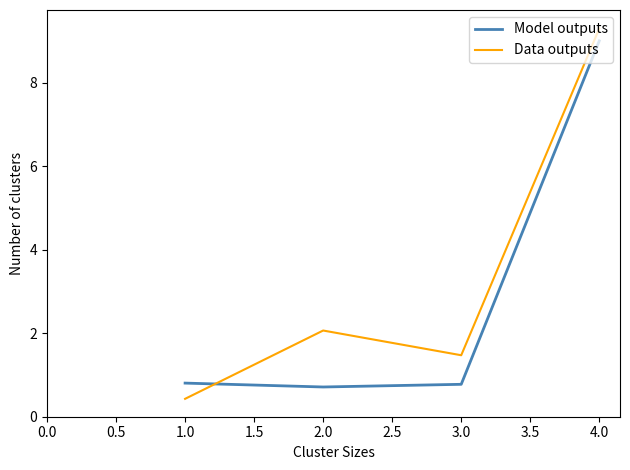

What are all the series names shown in the legend?

Model outputs, Data outputs